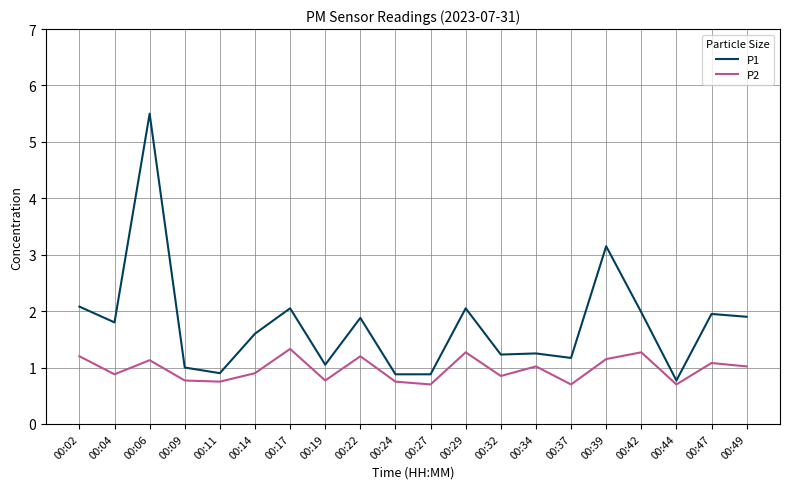

Rank the series at 00:06 from lowest to highest value.

P2, P1